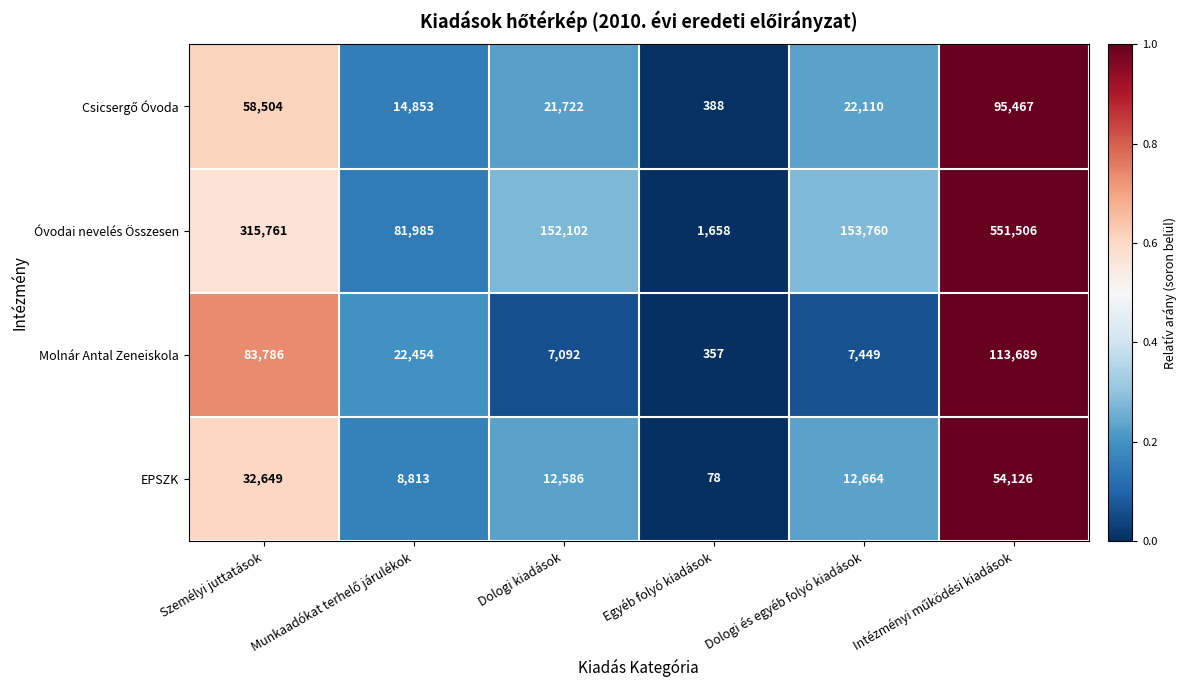

Which category has the lowest value across all series?

Egyéb folyó kiadások